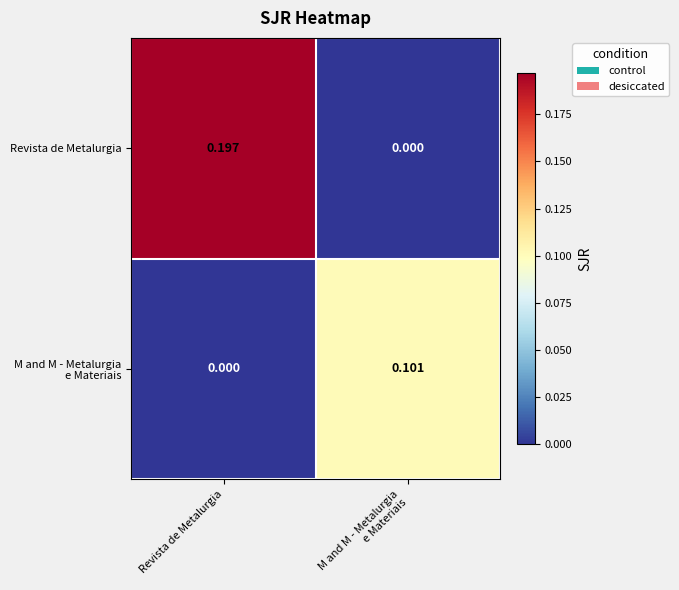

Which series has the largest total across all categories?

Revista de Metalurgia